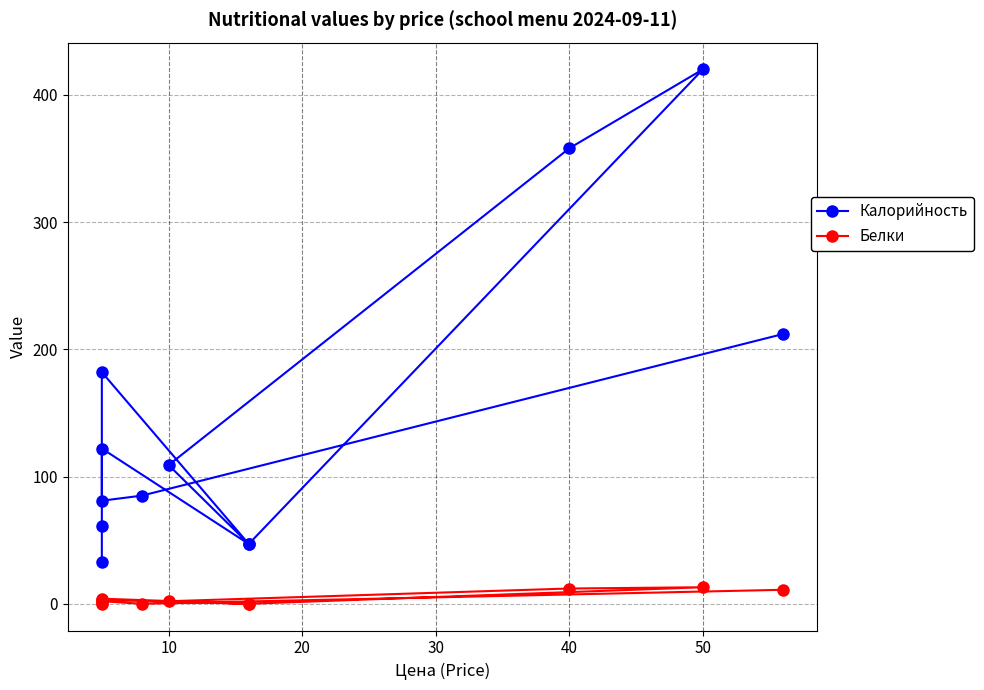

What are all the series names shown in the legend?

Калорийность, Белки